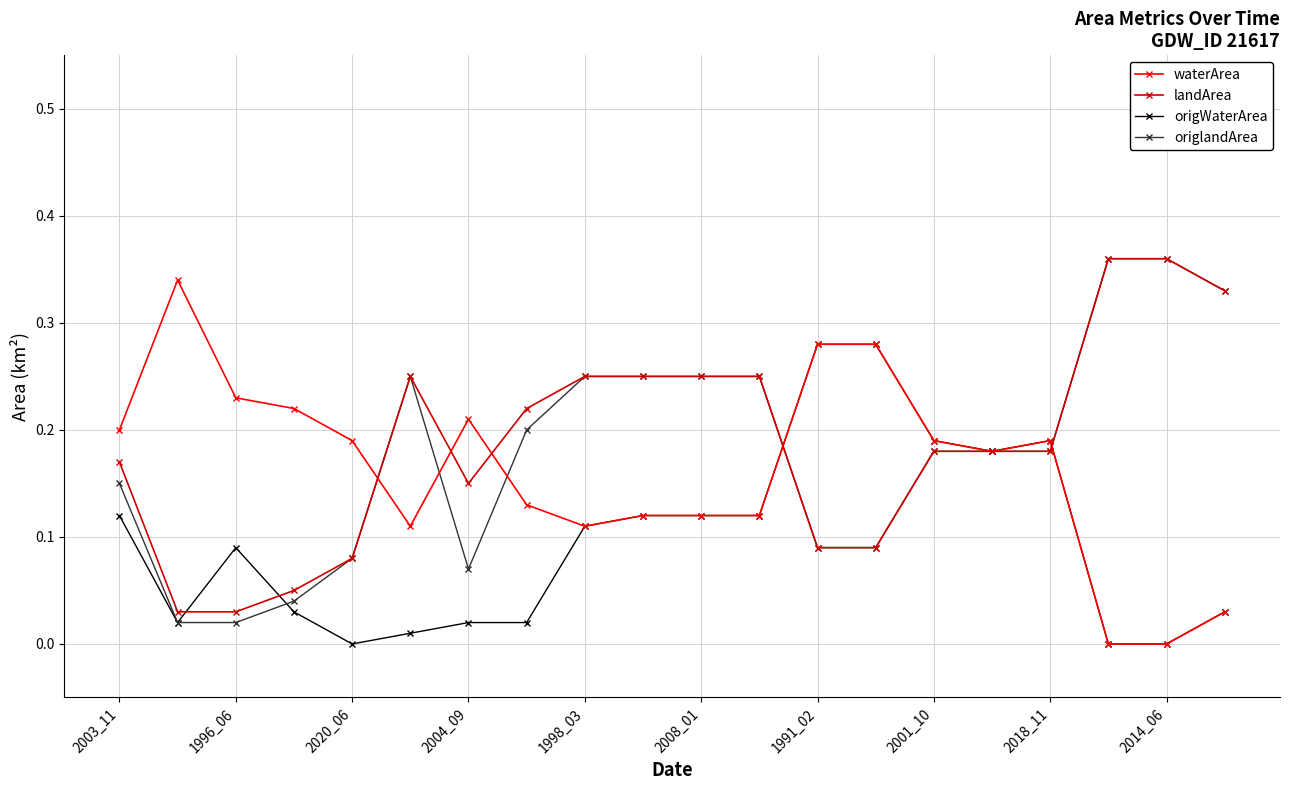

True or false: landArea has more than 0 points higher than both neighbors.

True